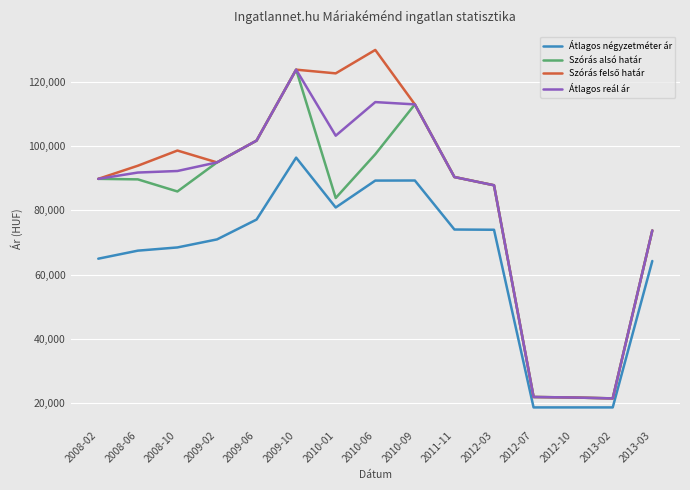

What is the difference between the highest and lowest values at 2012-03?

13835